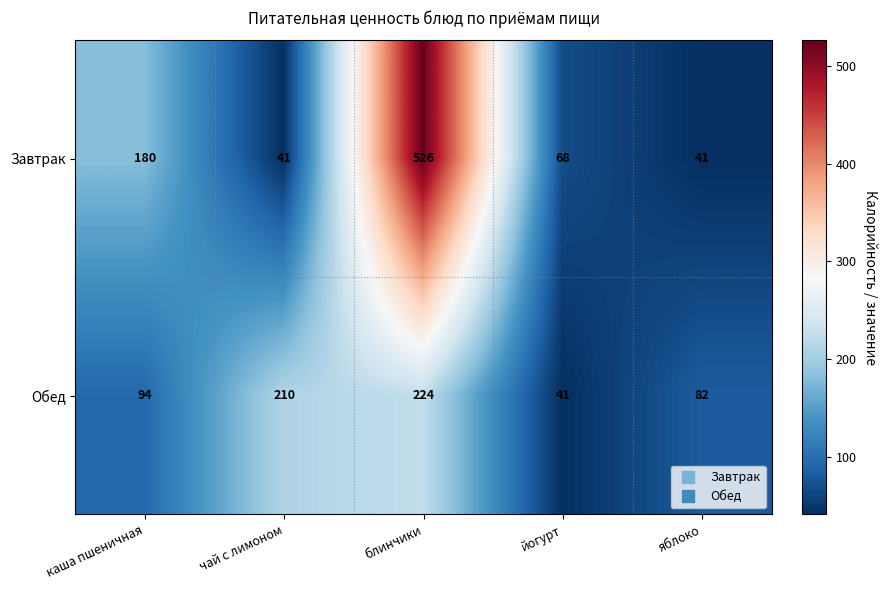

Reading left to right, what are all the values shown in this chart?

Завтрак: 180	41	526	68	41
Обед: 94	210	224	41	82